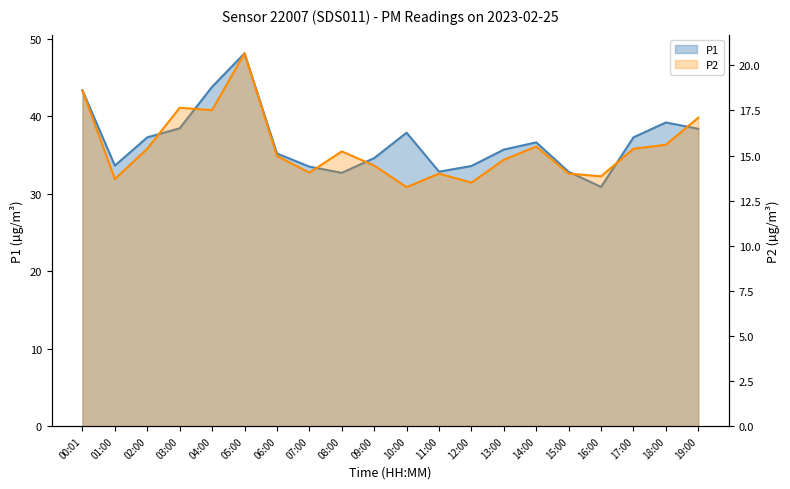

The value of P1 at 16:00 is 45.0. True or false?

False